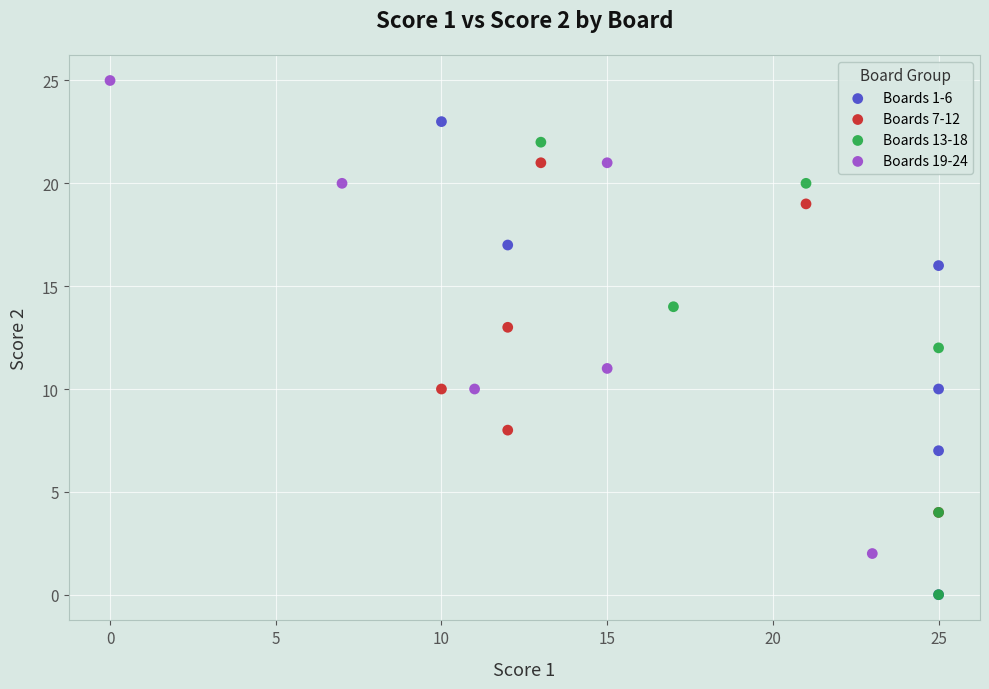

Which series contains the highest Y value?

Boards 19-24